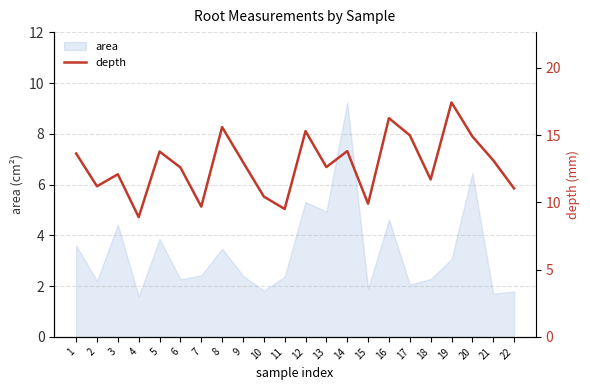

How many lines are shown in the chart?

1